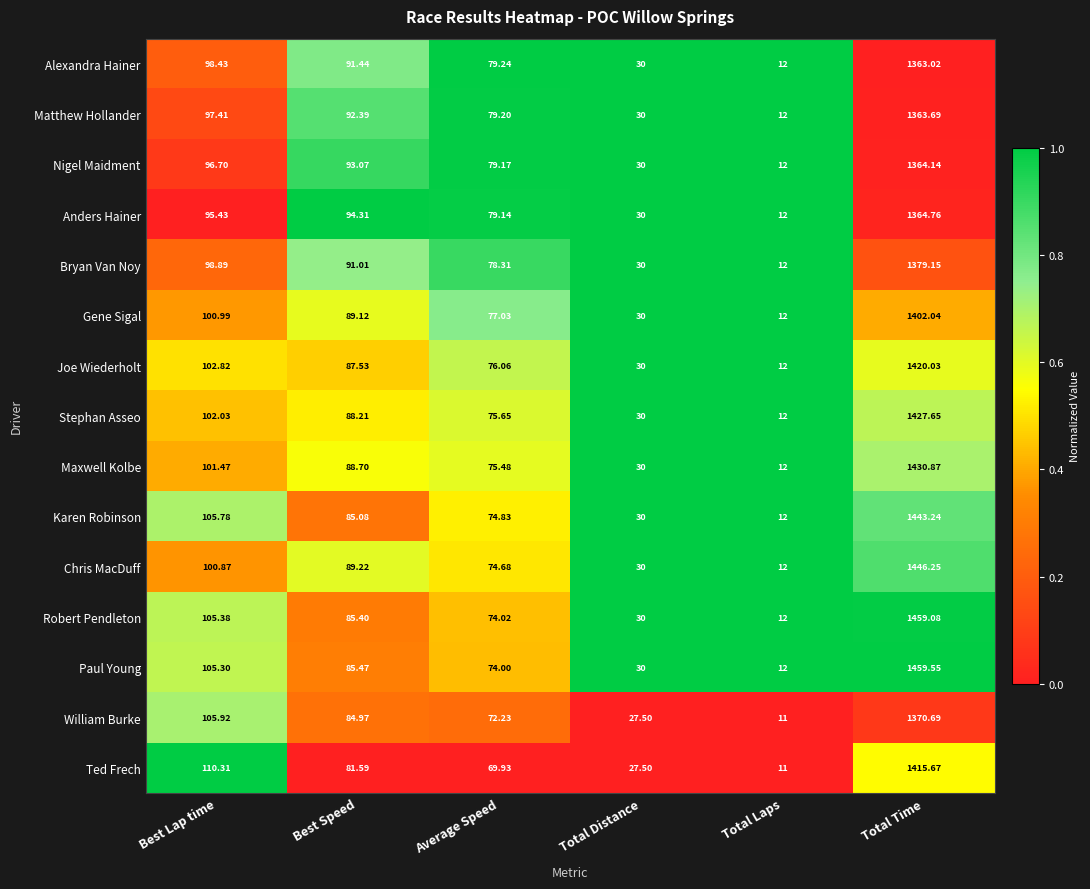

Rank the categories by Chris MacDuff value from highest to lowest.

Total Time, Best Lap time, Best Speed, Average Speed, Total Distance, Total Laps